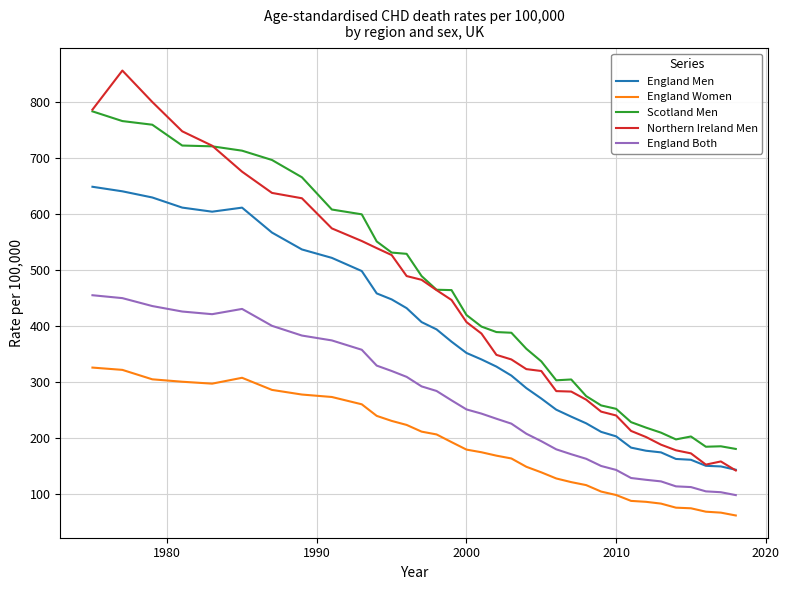

What are all the series names shown in the legend?

England Men, England Women, Scotland Men, Northern Ireland Men, England Both